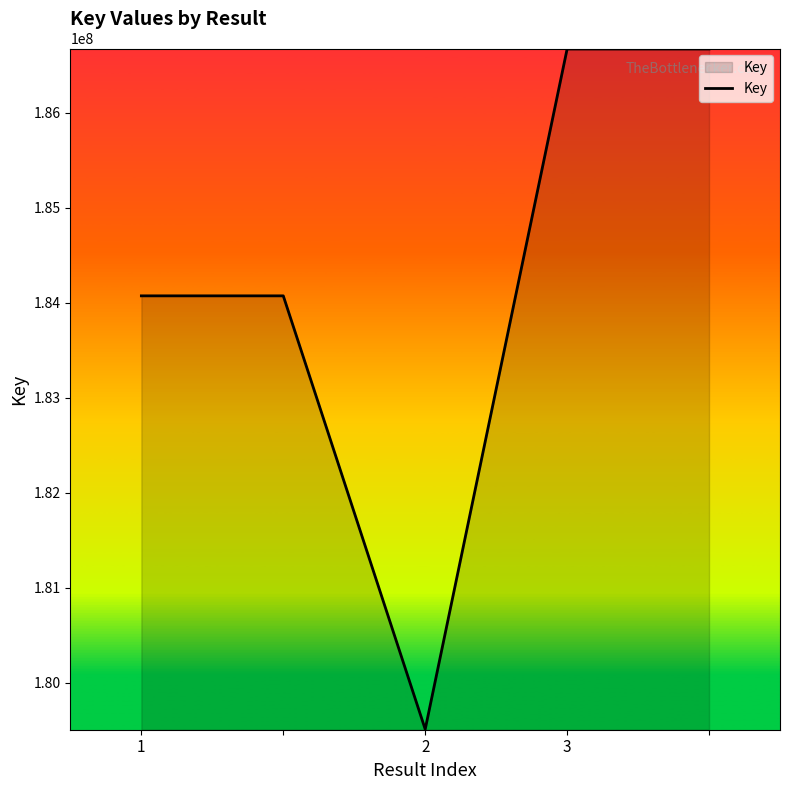

What is the average value?

184199135